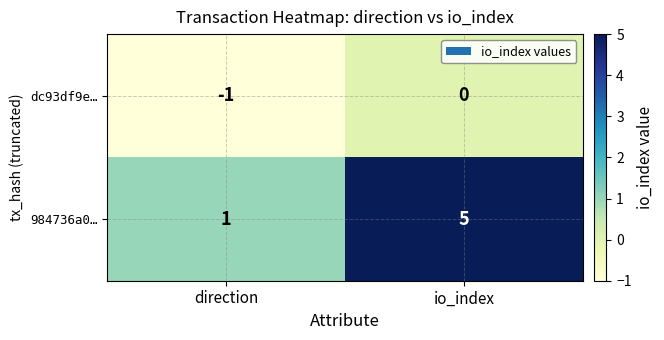

Reading right to left, transcribe all the data shown in this chart.

dc93df9e…: io_index=0	direction=-1
984736a0…: io_index=5	direction=1